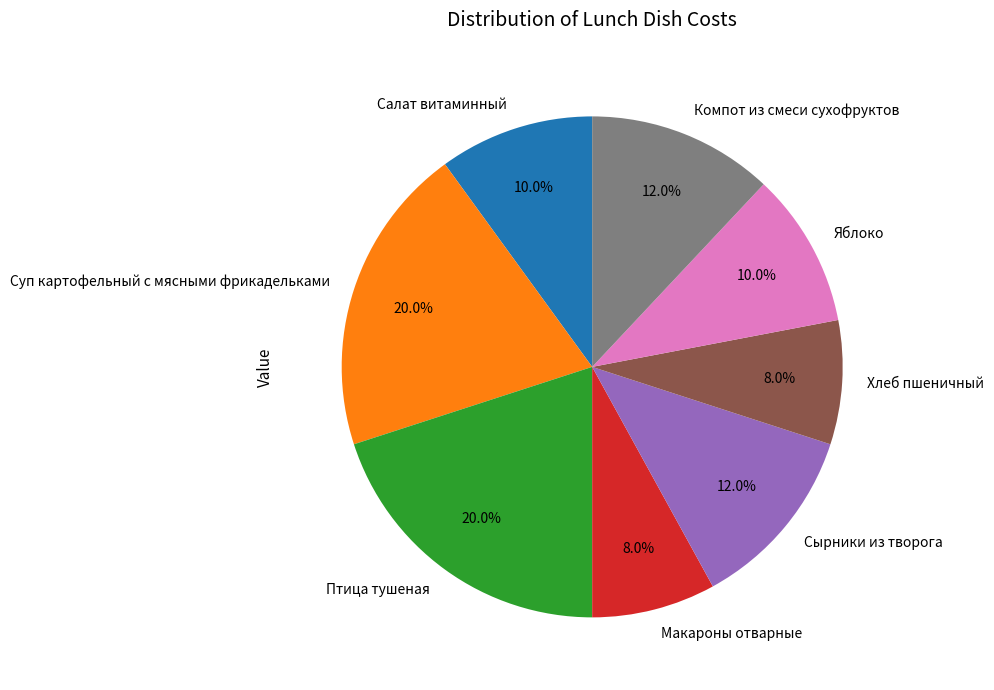

Is there any slice that represents more than half of the pie?

No